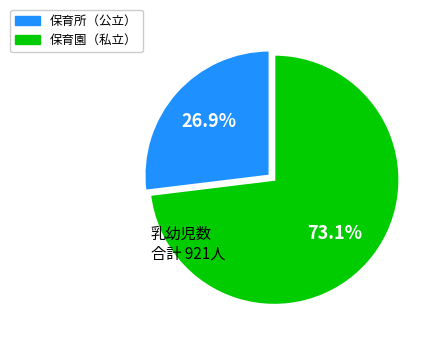

Is there a majority slice in this chart?

Yes